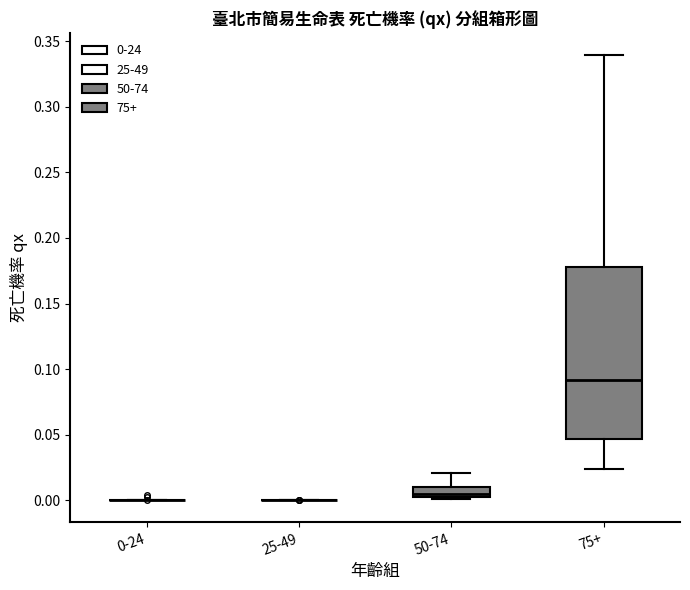

Reading left to right, read every box against the y-axis: the position of its median line, the range the box covers, and the ends of its whiskers. The values are not printed on the chart, so give them approximately, as read against the axis.

0-24: box collapsed to a line at 0.000, whiskers 0.000 to 0.000
25-49: box collapsed to a line at 0.000, whiskers 0.000 to 0.000
50-74: median 0.005, box 0.000 to 0.010, whiskers 0.000 to 0.020
75+: median 0.090, box 0.045 to 0.180, whiskers 0.025 to 0.340